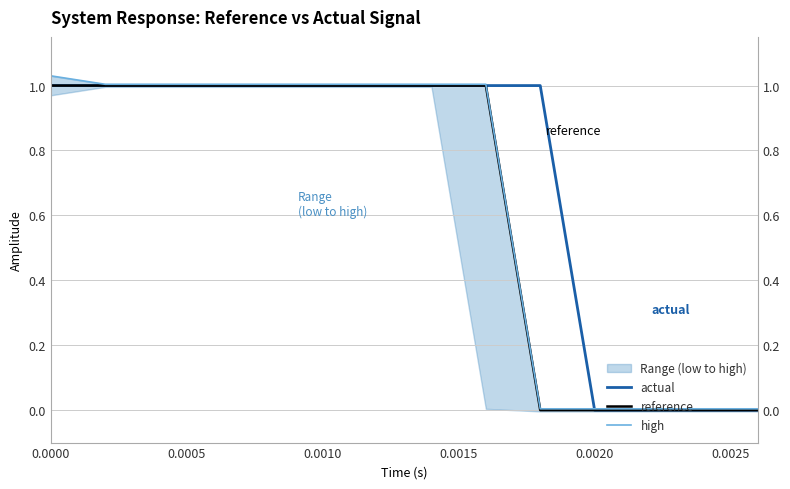

What is the average value of the reference series?

0.6